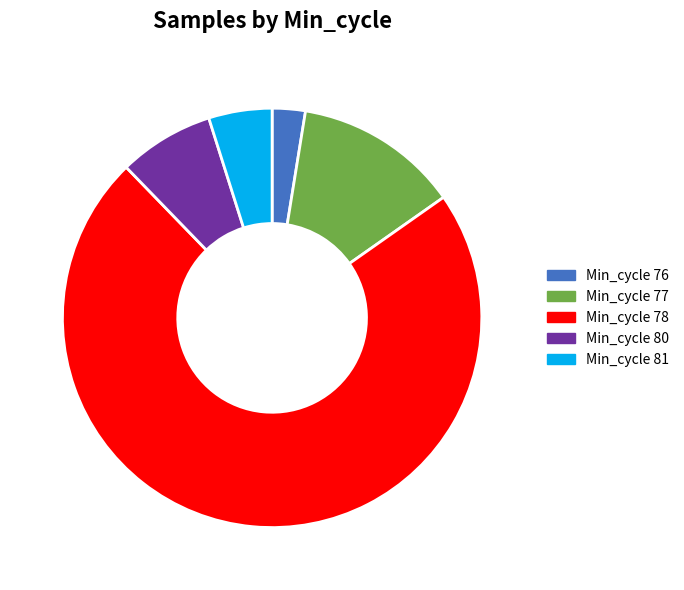

Is there a majority slice in this chart?

Yes